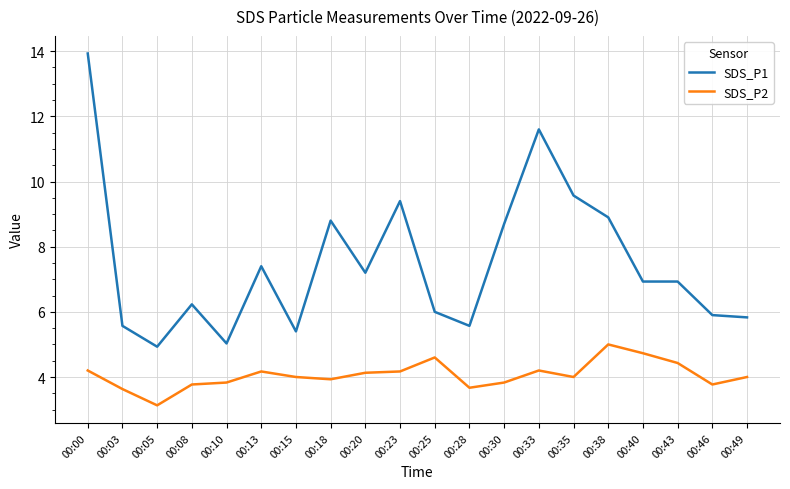

What is the sum of the SDS_P1 values at 00:05 and 00:35?

14.5